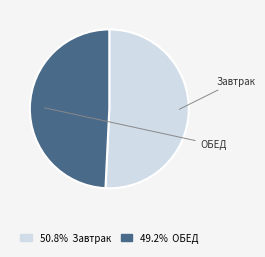

Is there any slice that represents more than half of the pie?

Yes